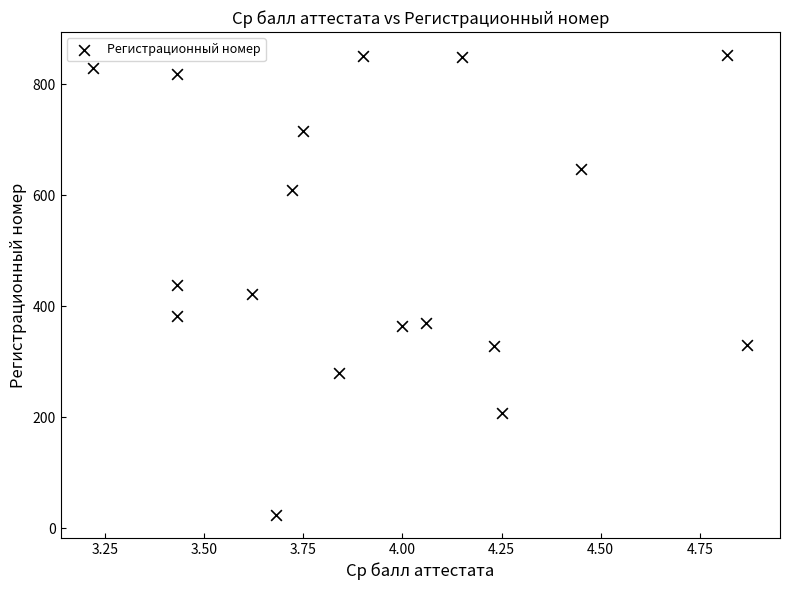

What is the range of Y values (max minus min)?

829